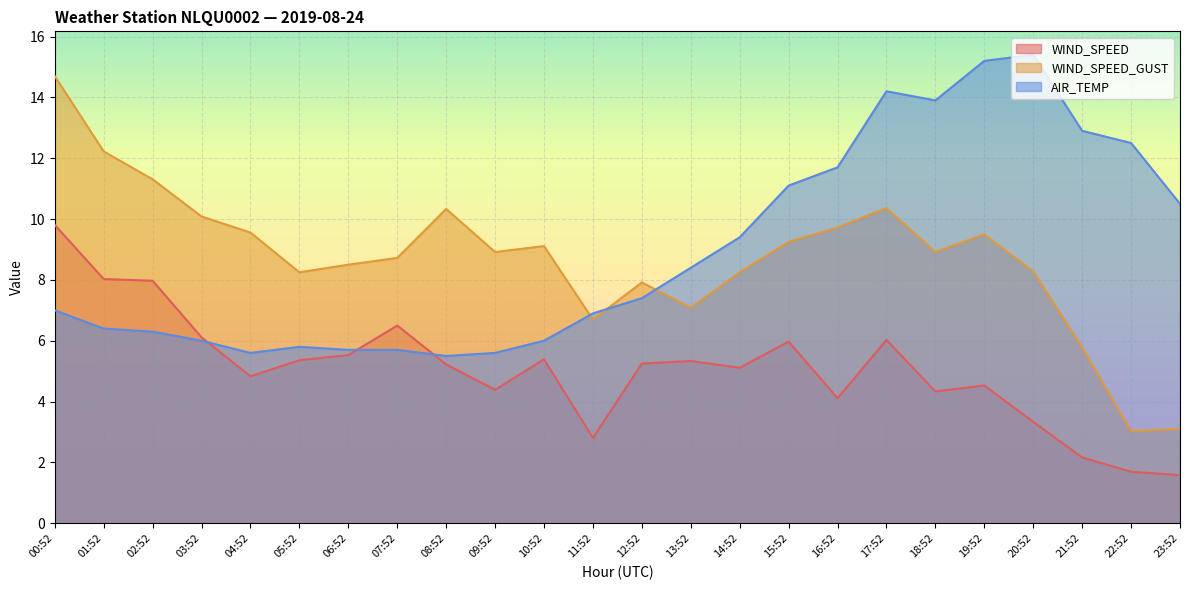

At how many categories does at least one series exceed 7?

23